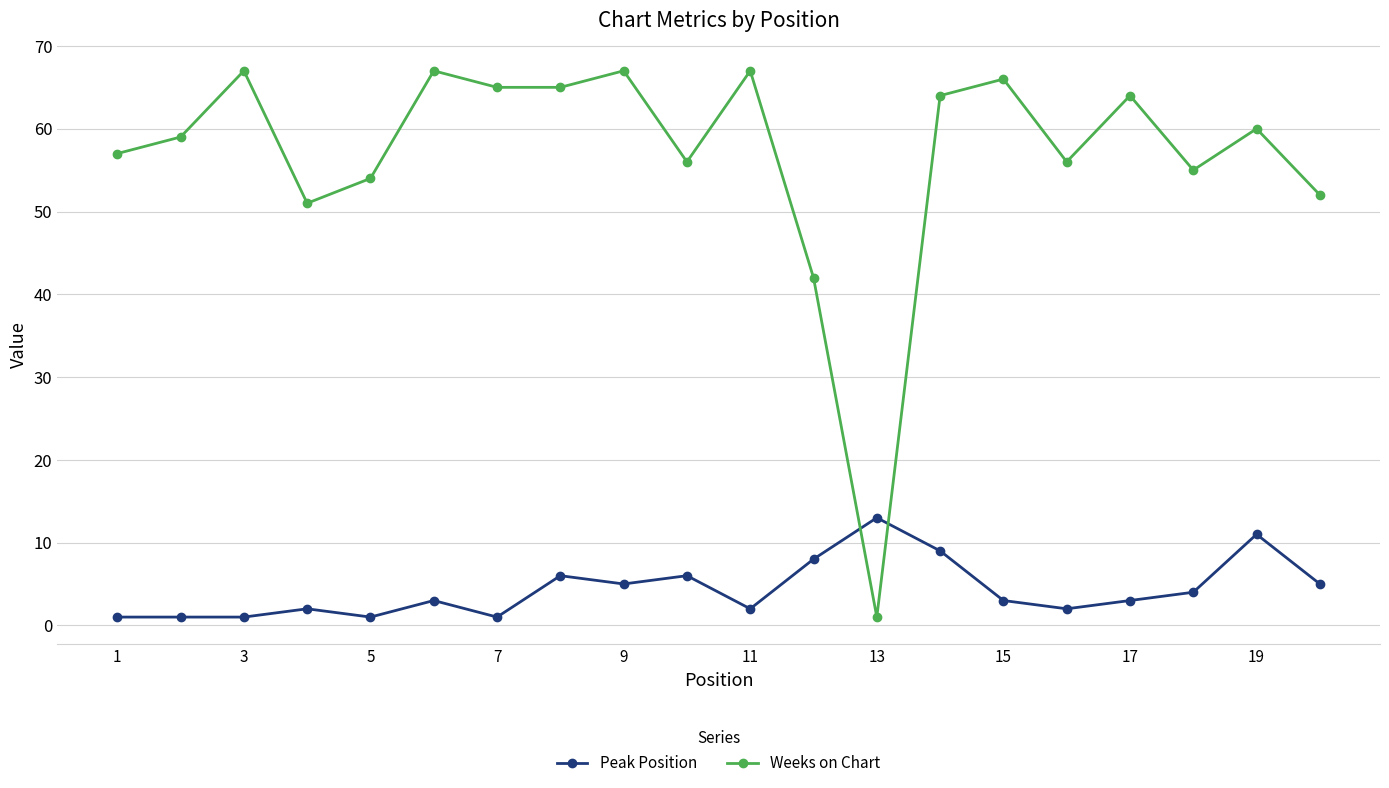

At how many categories does at least one series exceed 14?

19